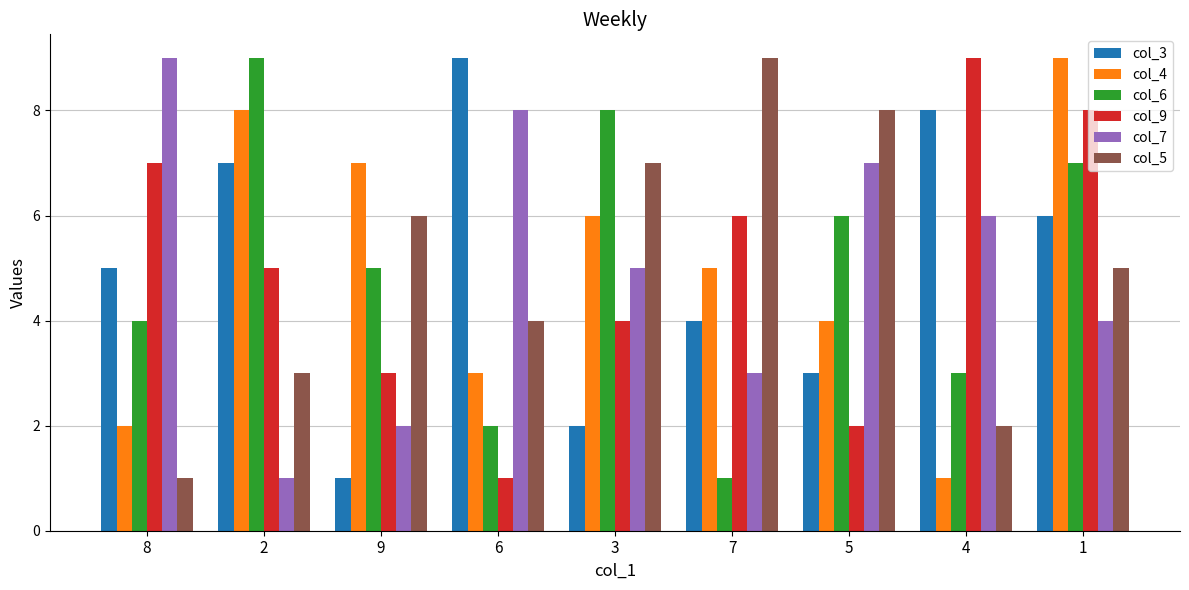

How many bars are there in total?

54